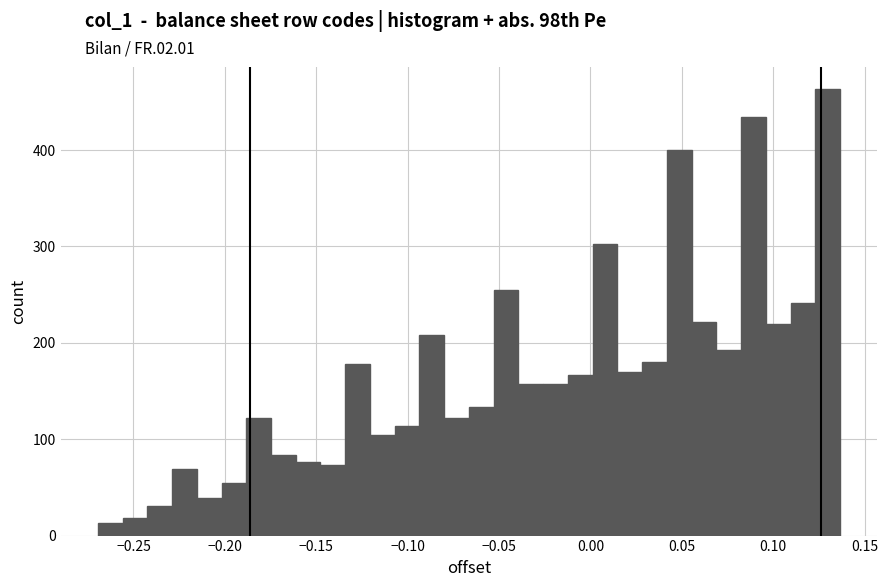

Read against the x-axis, roughly where is the centre of the tallest bar?

0.130